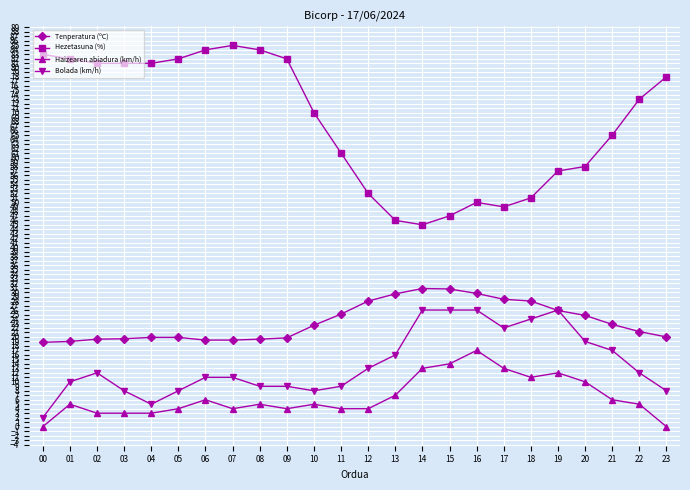

At which category does Bolada (km/h) reach its first local valley?

04